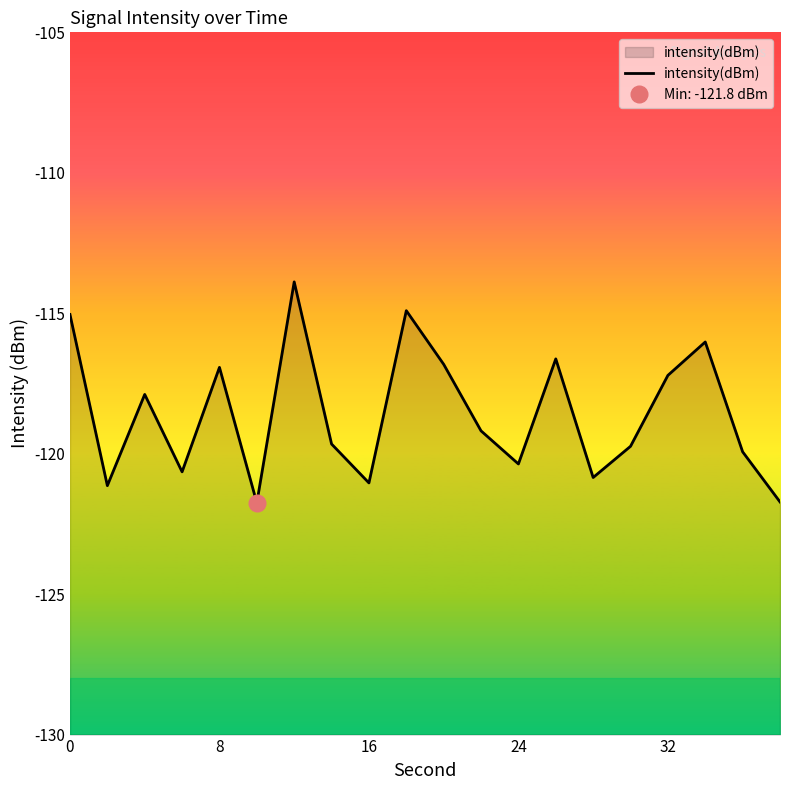

Reading left to right, list all the values displayed in this chart.

-115.0	-121.1	-117.9	-120.6	-116.9	-121.8	-113.9	-119.7	-121.0	-114.9	-116.8	-119.2	-120.4	-116.6	-120.8	-119.7	-117.2	-116.0	-119.9	-121.7